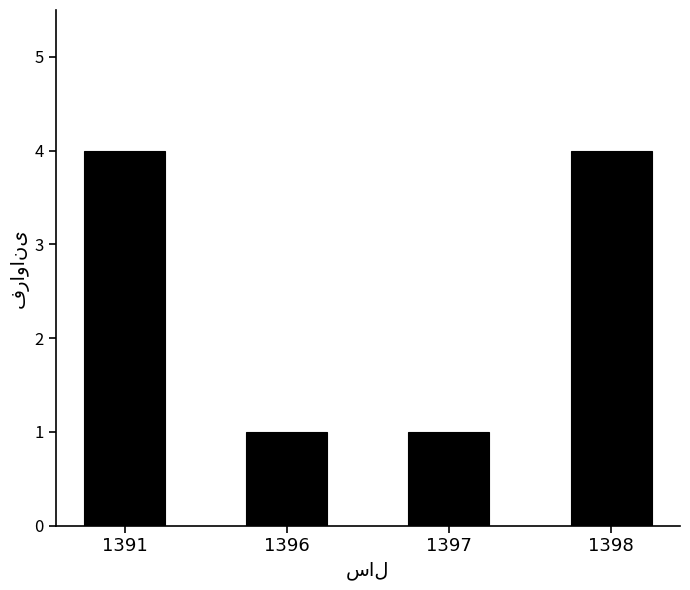

Count the values in the range 1 to 4.

4